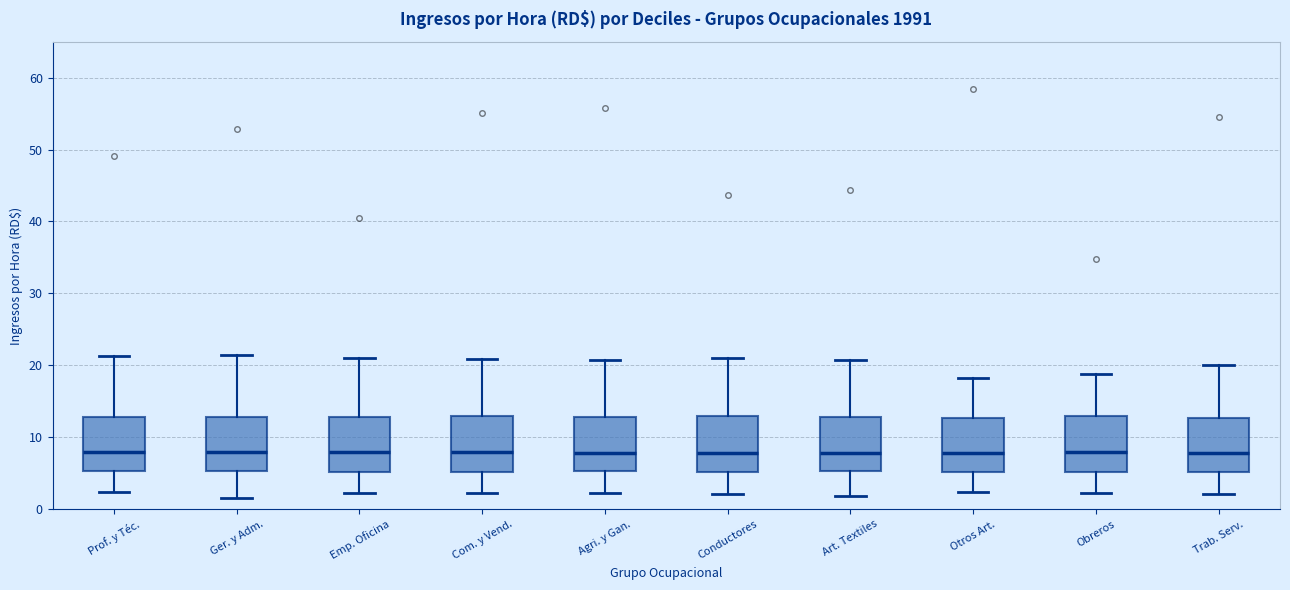

Where is the lower edge of the box for Art. Textiles on the y-axis? The values are not printed on the chart, so give them approximately, as read against the axis.

5